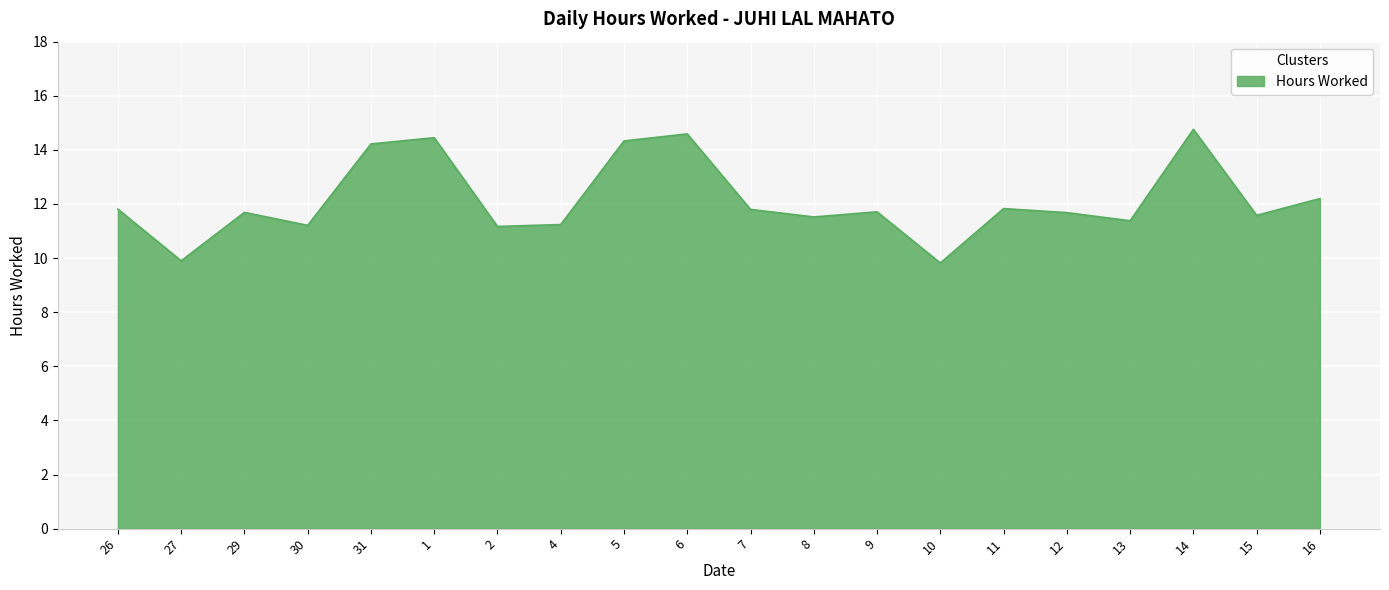

The value at 5 is 6.3. True or false?

False